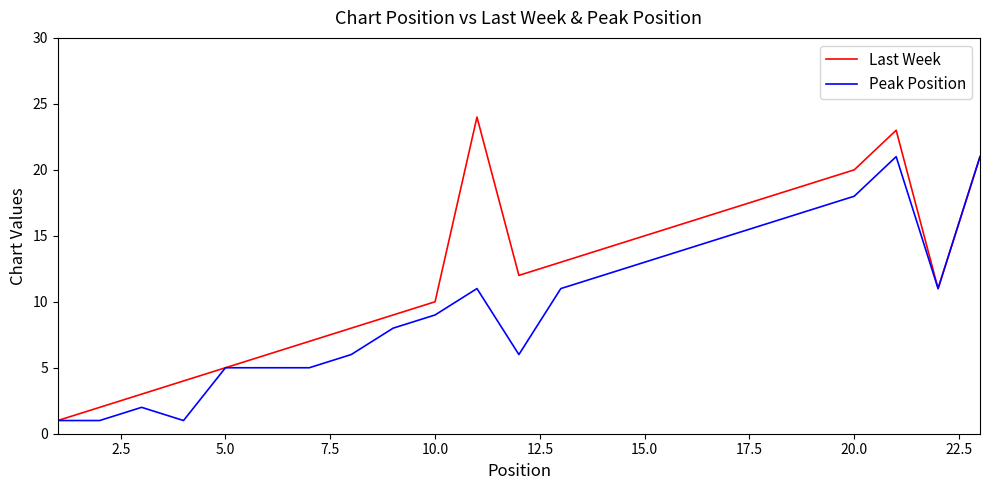

Which series has the widest spread of values?

Last Week